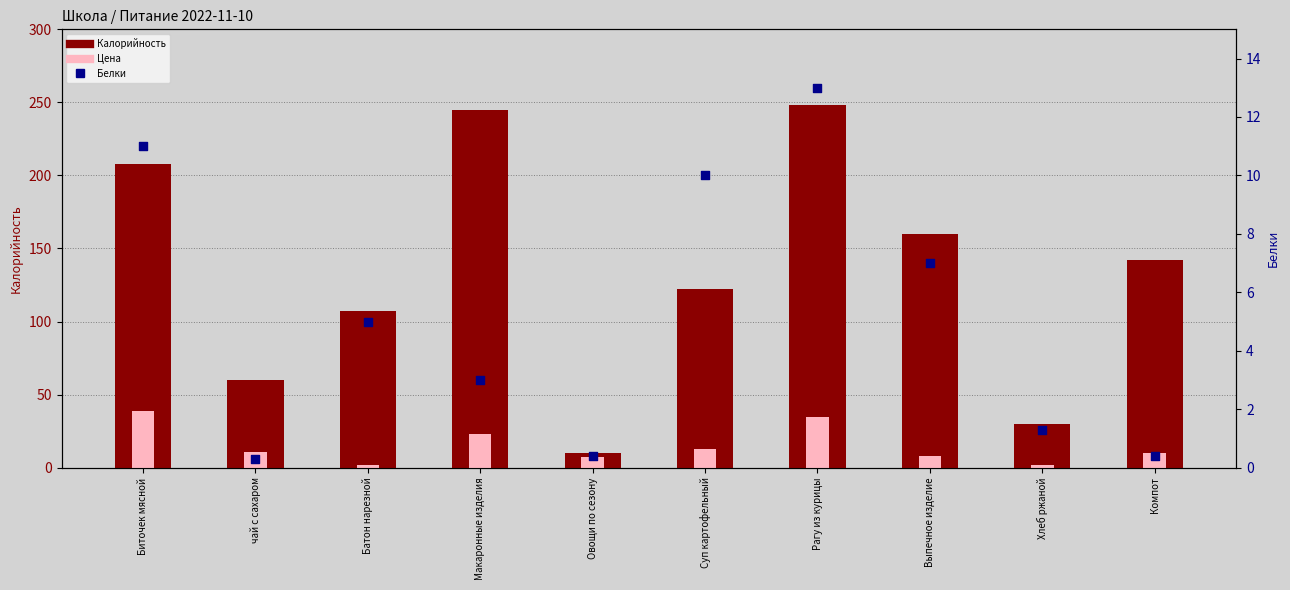

Which series has the largest total across all categories?

Калорийность